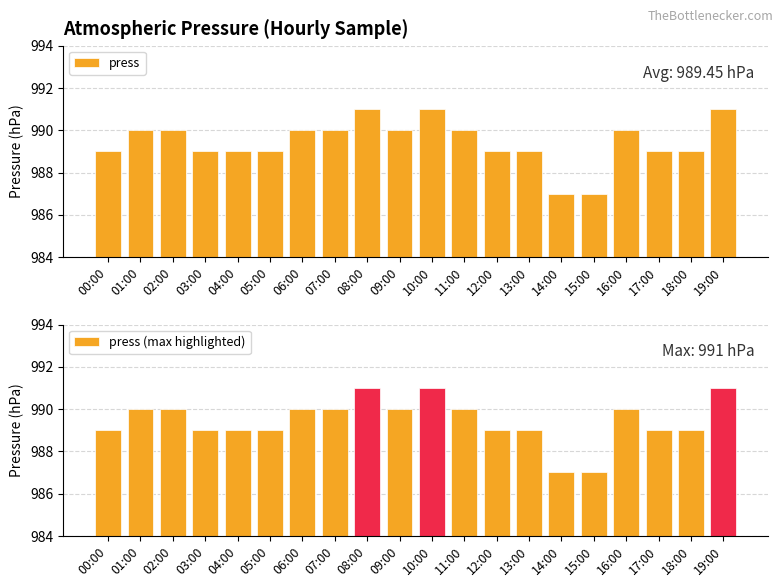

What position from the right is 11:00?

9